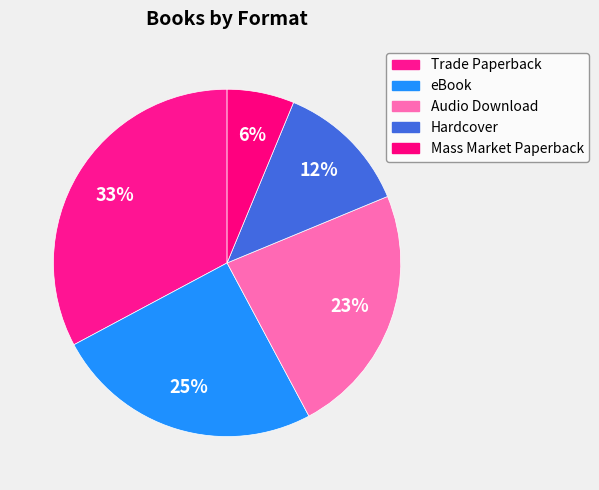

Count the number of slices in the pie.

5